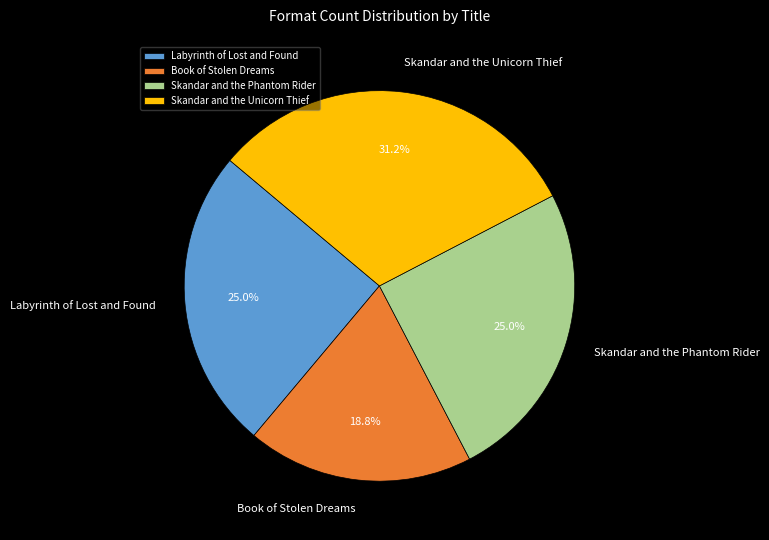

Approximately how many times larger is the value at Skandar and the Phantom Rider compared to Book of Stolen Dreams?

1.3